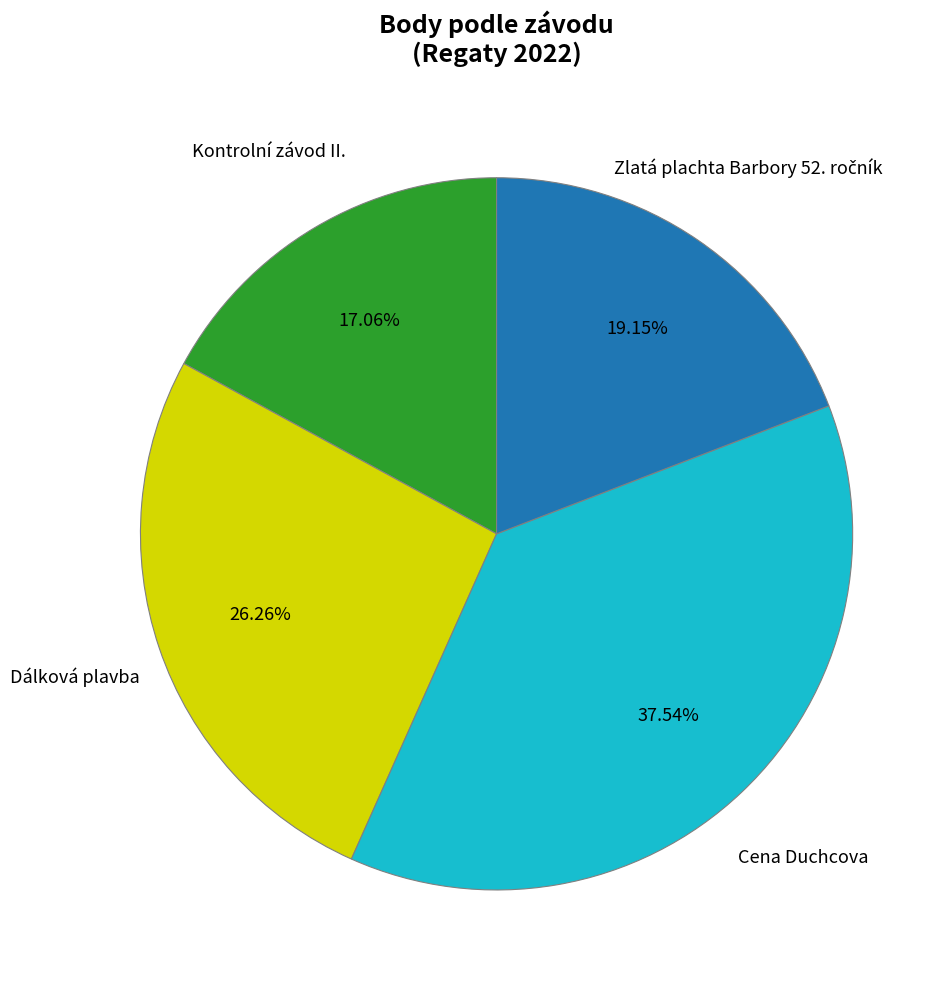

Is there a majority slice in this chart?

No